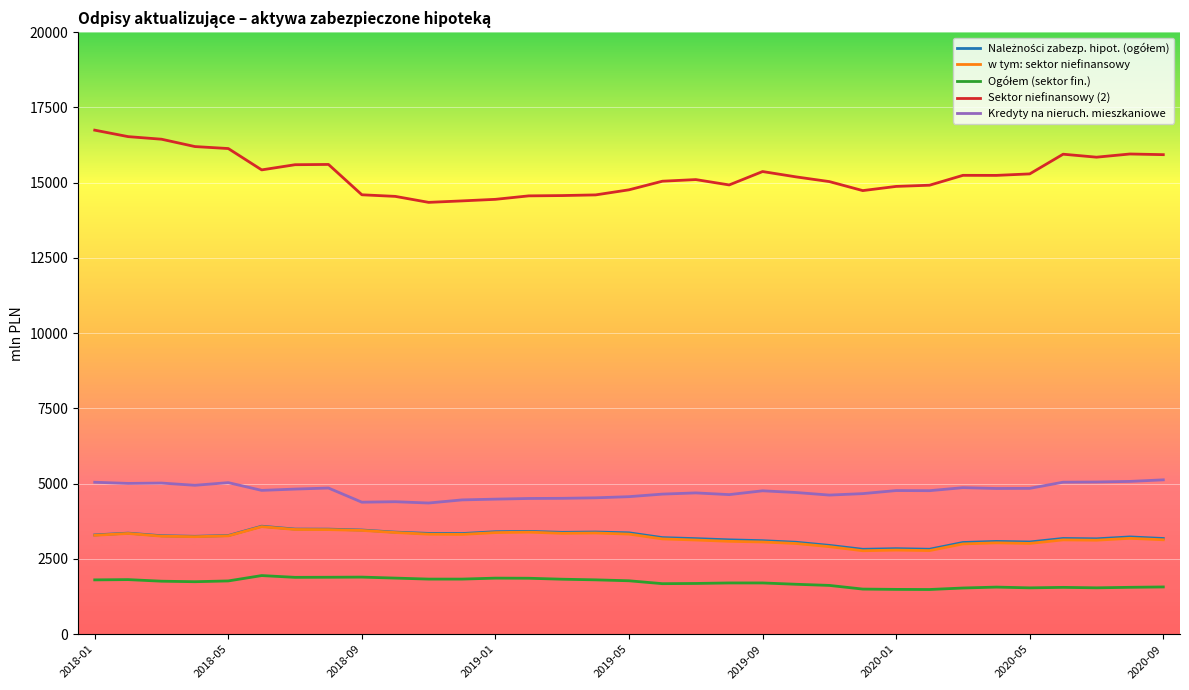

Which series has the largest total across all categories?

Sektor niefinansowy (2)